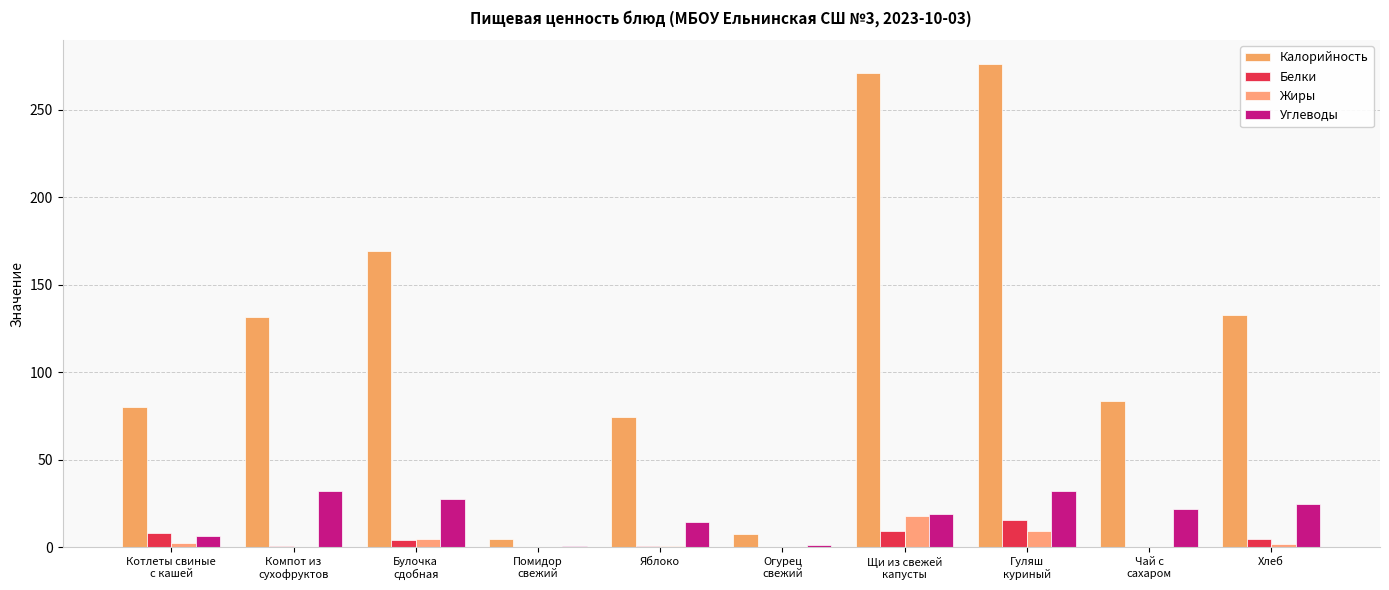

Where is Белки nearest to the value 7?

Котлеты свиные
с кашей